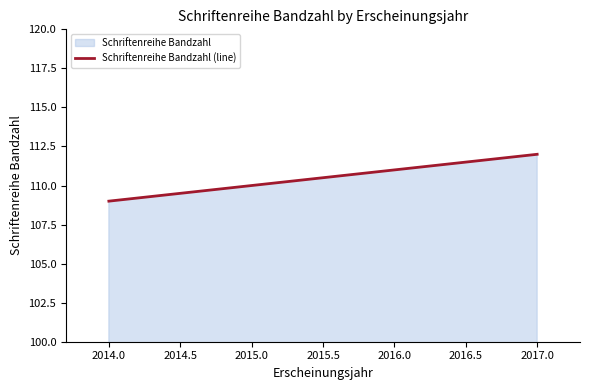

How many values are between 109 and 112?

4